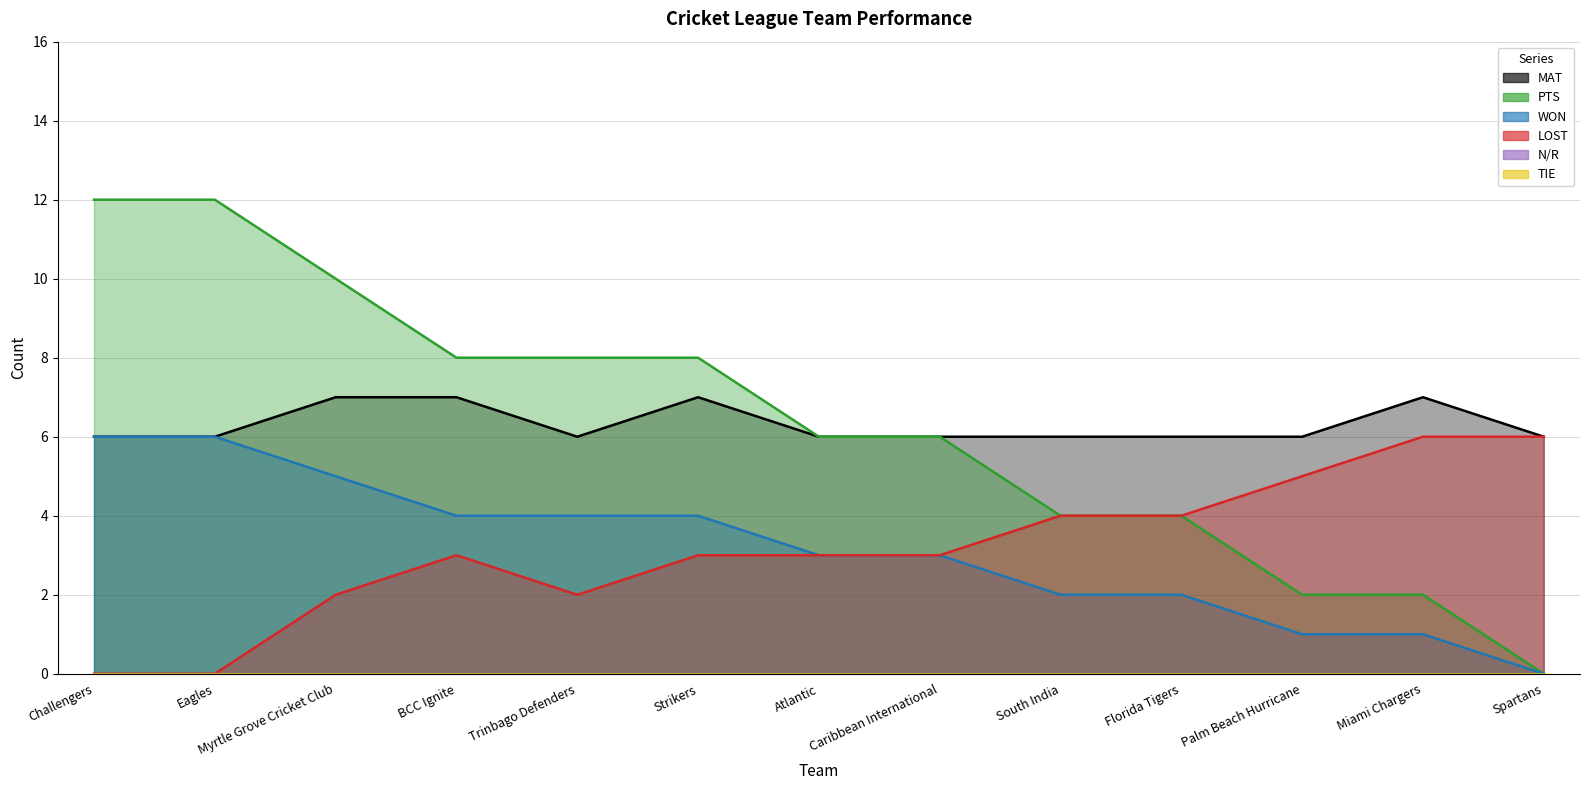

How many values in the LOST series are below 3?

4